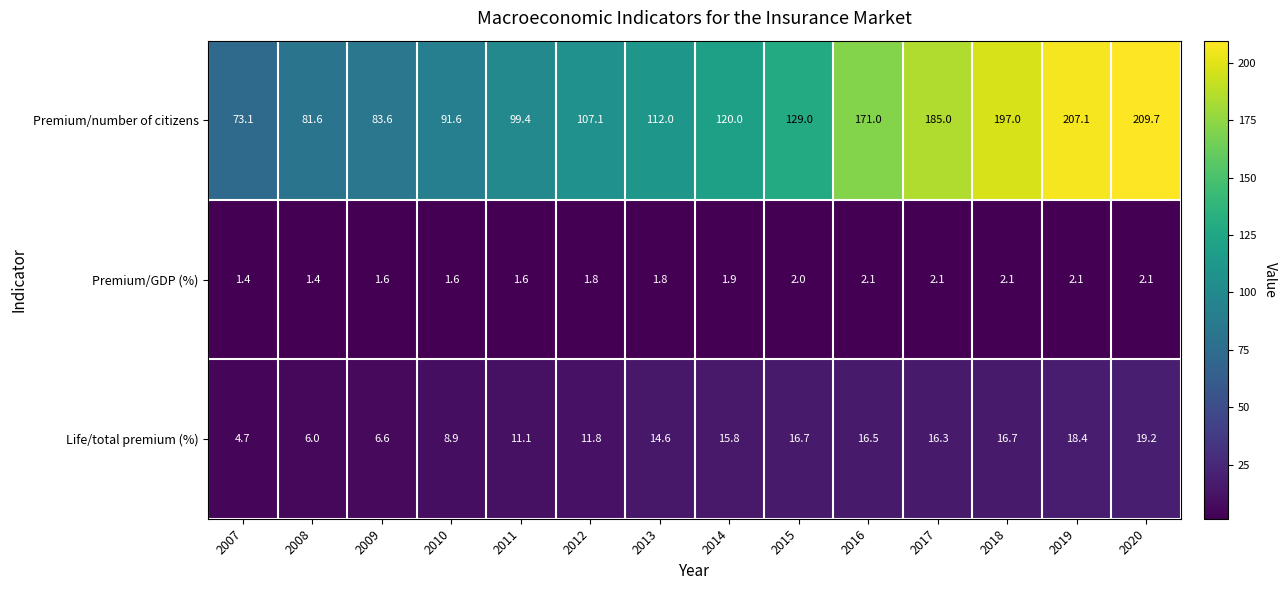

What is the sum of all Premium/GDP (%) values?

25.6